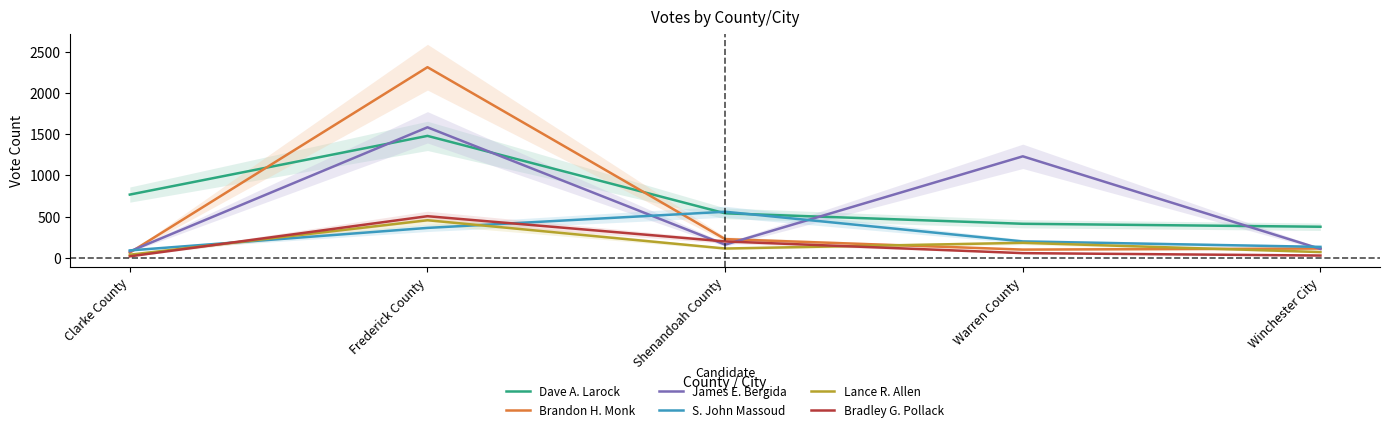

True or false: Lance R. Allen and Bradley G. Pollack intersect in this chart.

True